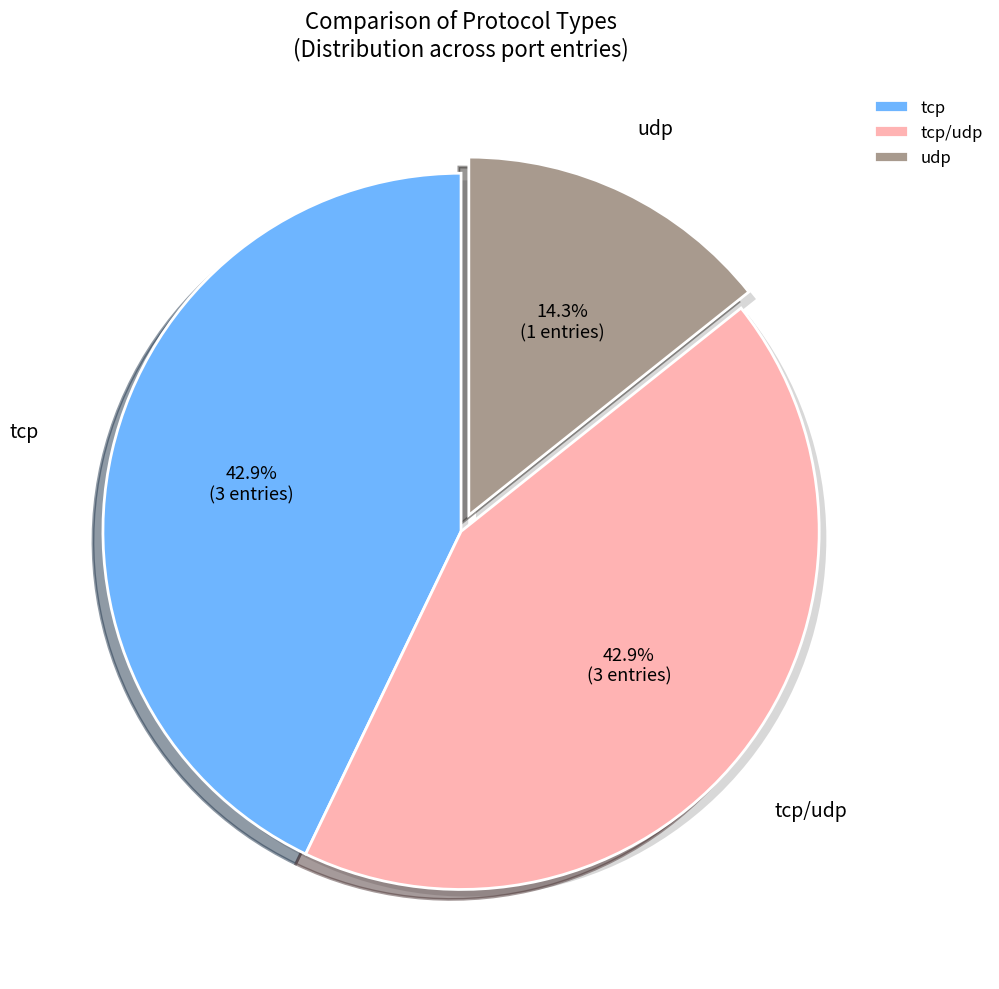

What percentage do udp and tcp together represent?

57.1%